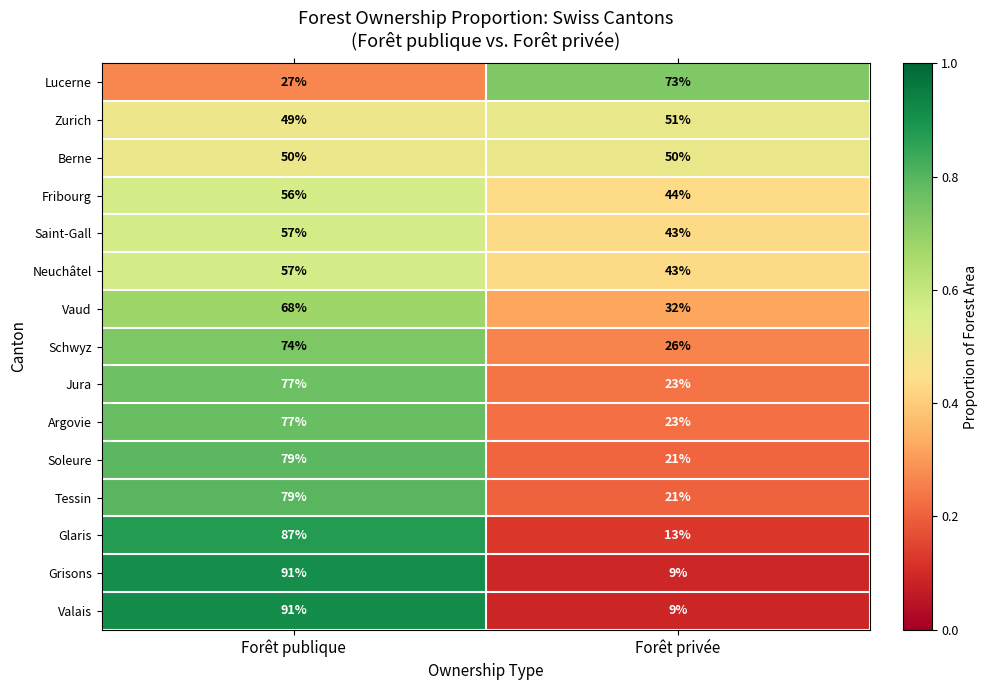

The Argovie series shows 23 at Forêt privée. True or false?

True